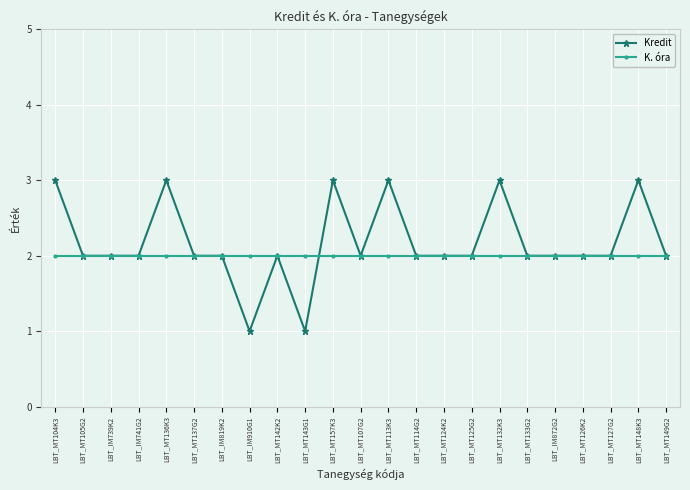

How many distinct data groups are displayed?

2